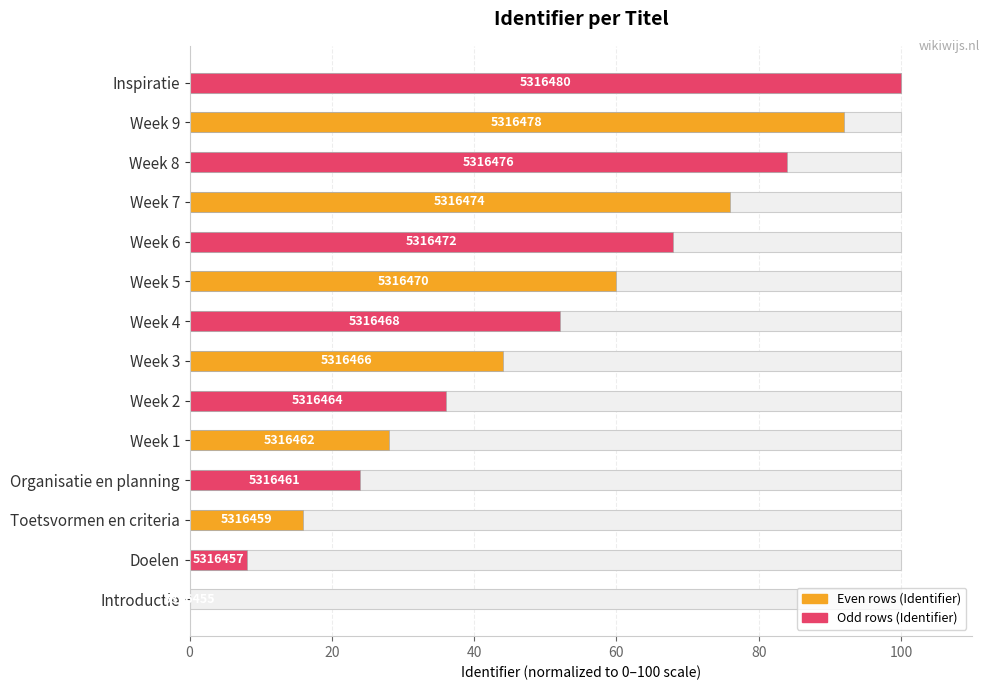

What position from the left is Week 1?

5